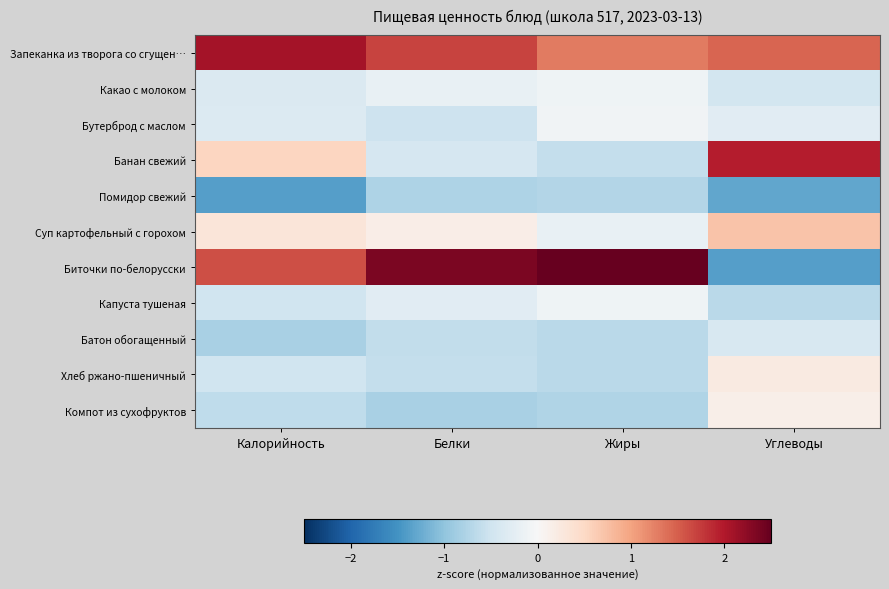

What is the smallest value displayed?

-1.4